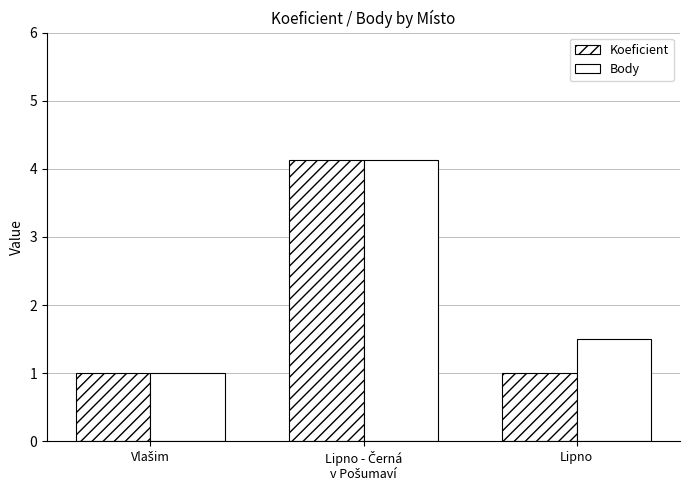

Count the number of categories in the chart.

3